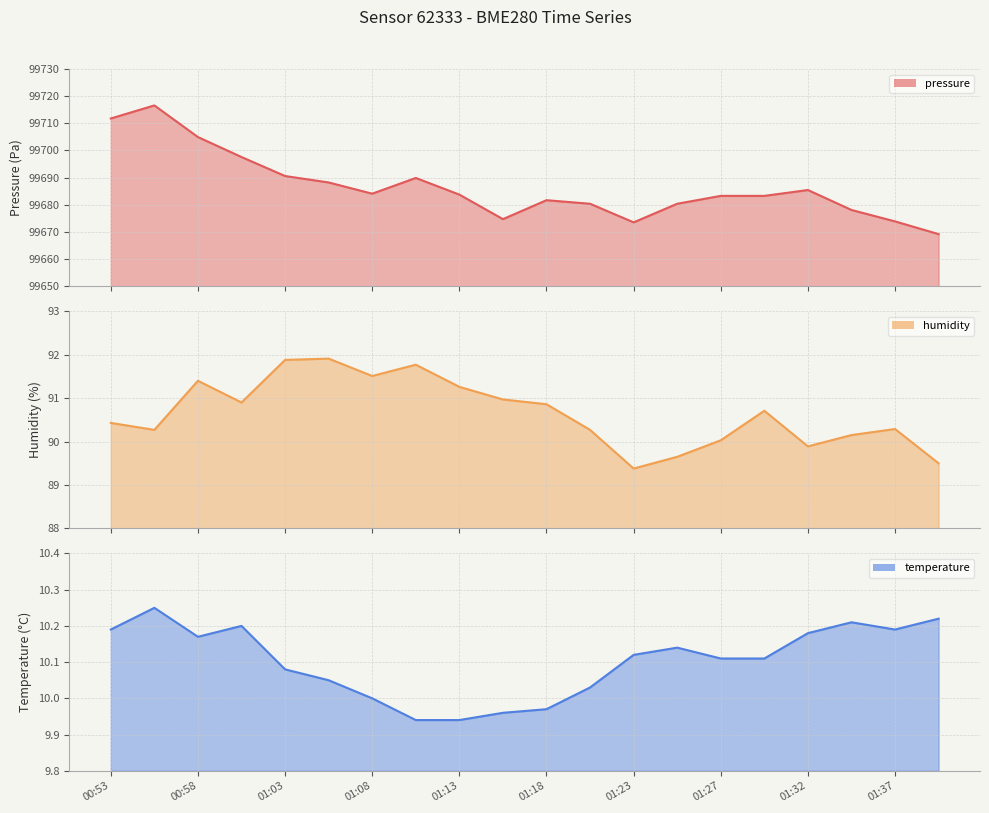

What is the maximum value for humidity line?

91.9